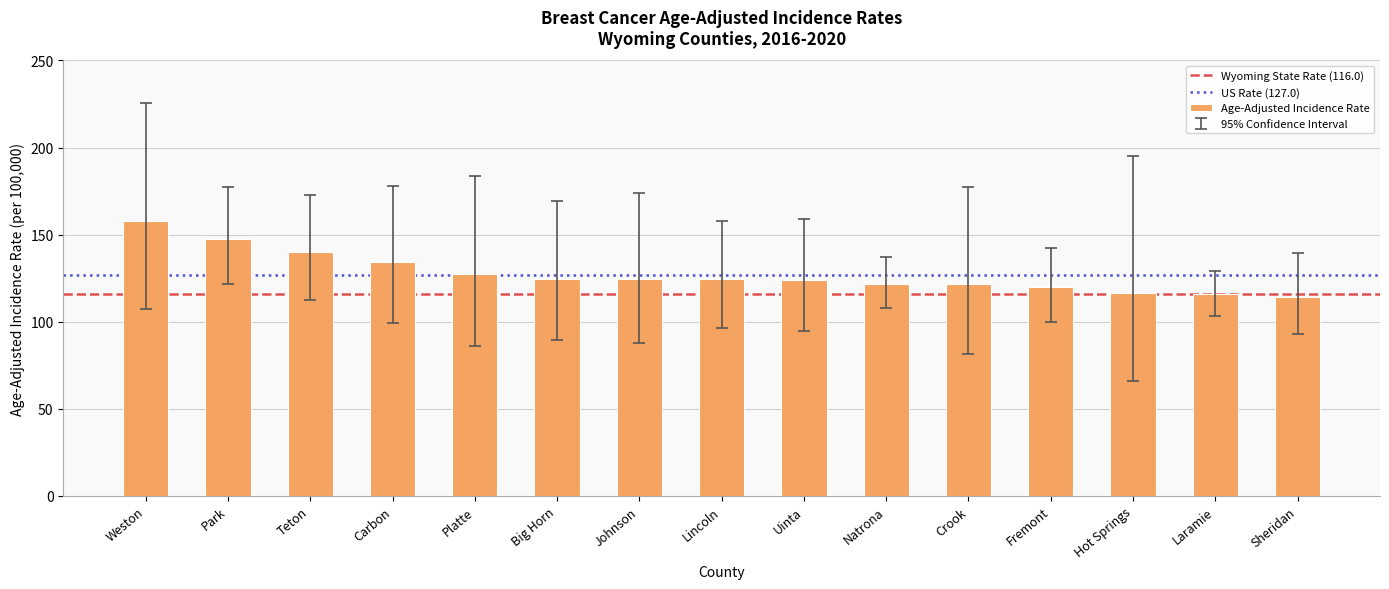

What is the average value?

127.6